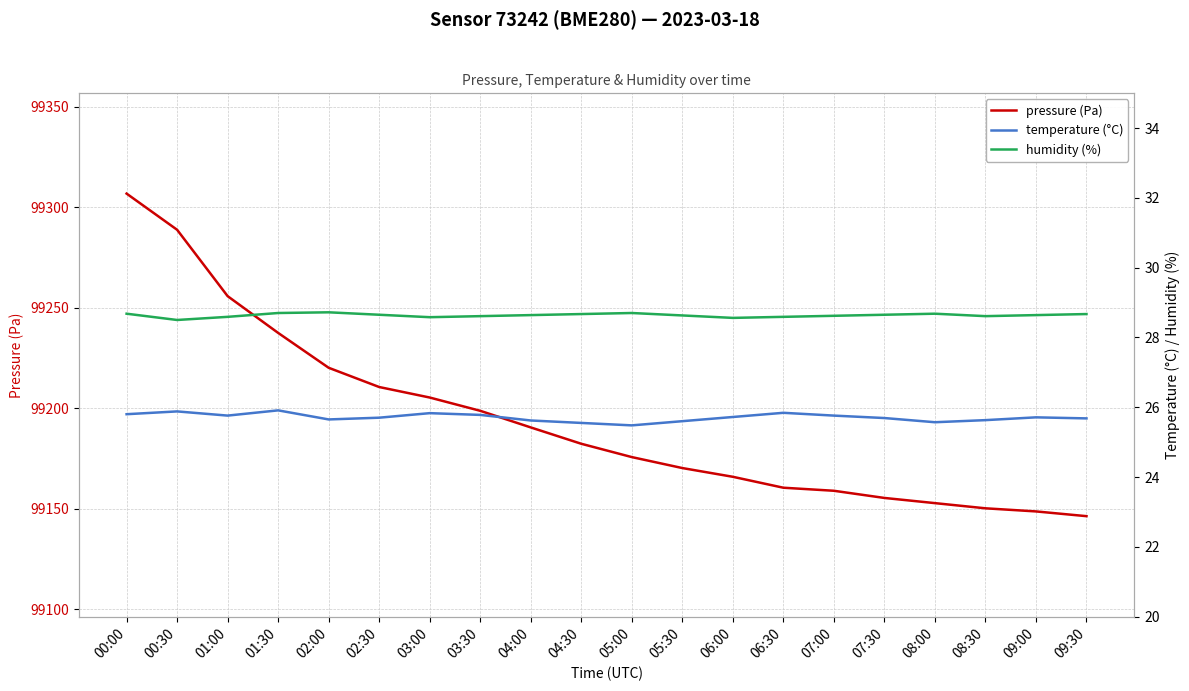

How many data points does each series have?

20